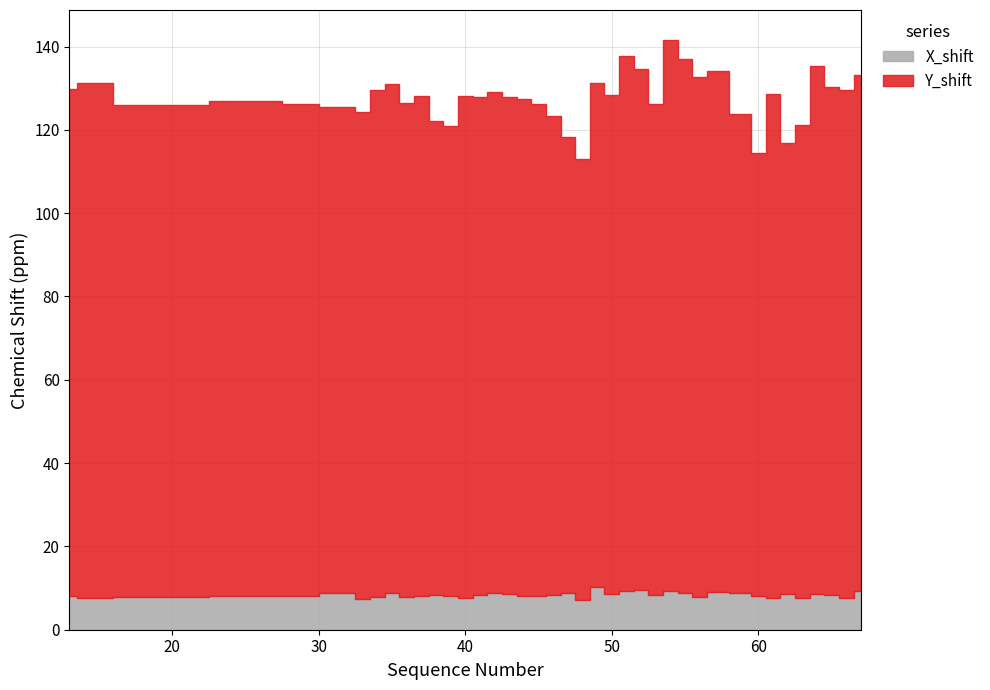

True or false: X_shift has more than 0 interior local peaks.

True